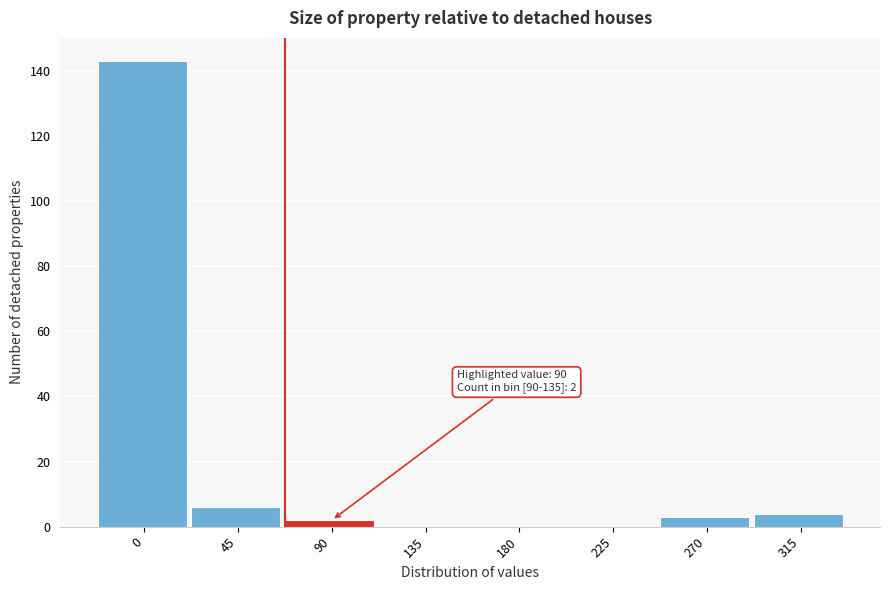

Reading right to left, list all the values displayed in this chart.

315=4	270=3	225=0	180=0	135=0	90=2	45=6	0=143